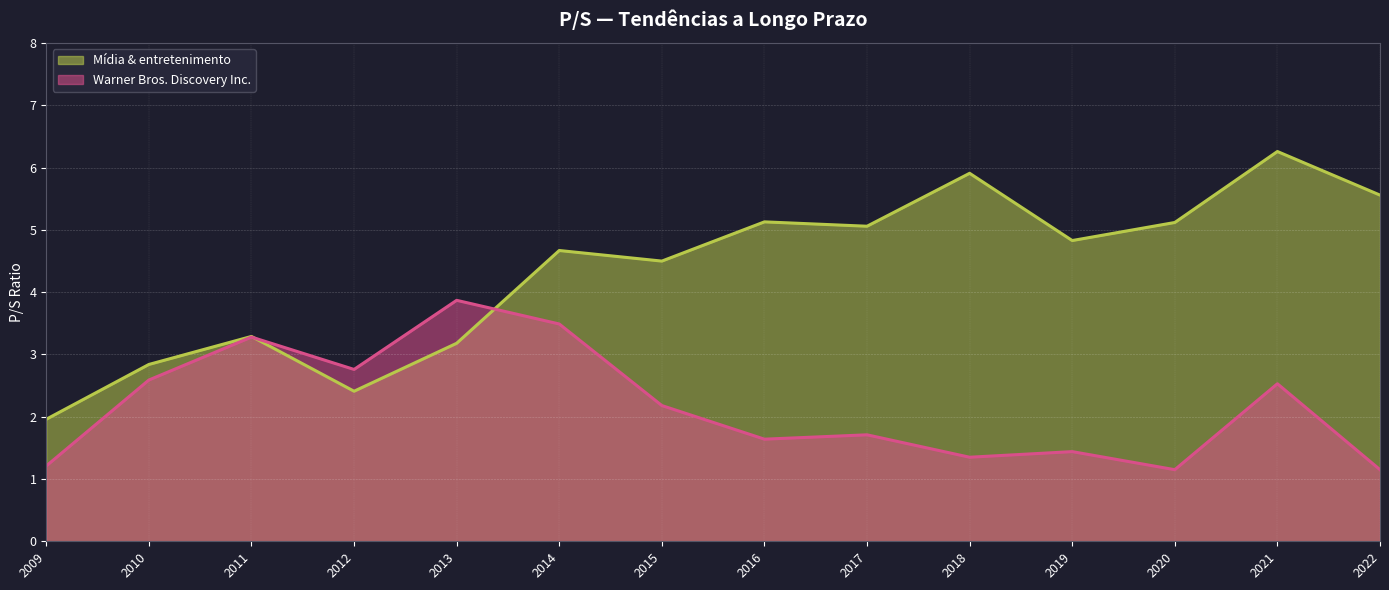

Rank the series by their average value, from highest to lowest.

Mídia & entretenimento, Warner Bros. Discovery Inc.